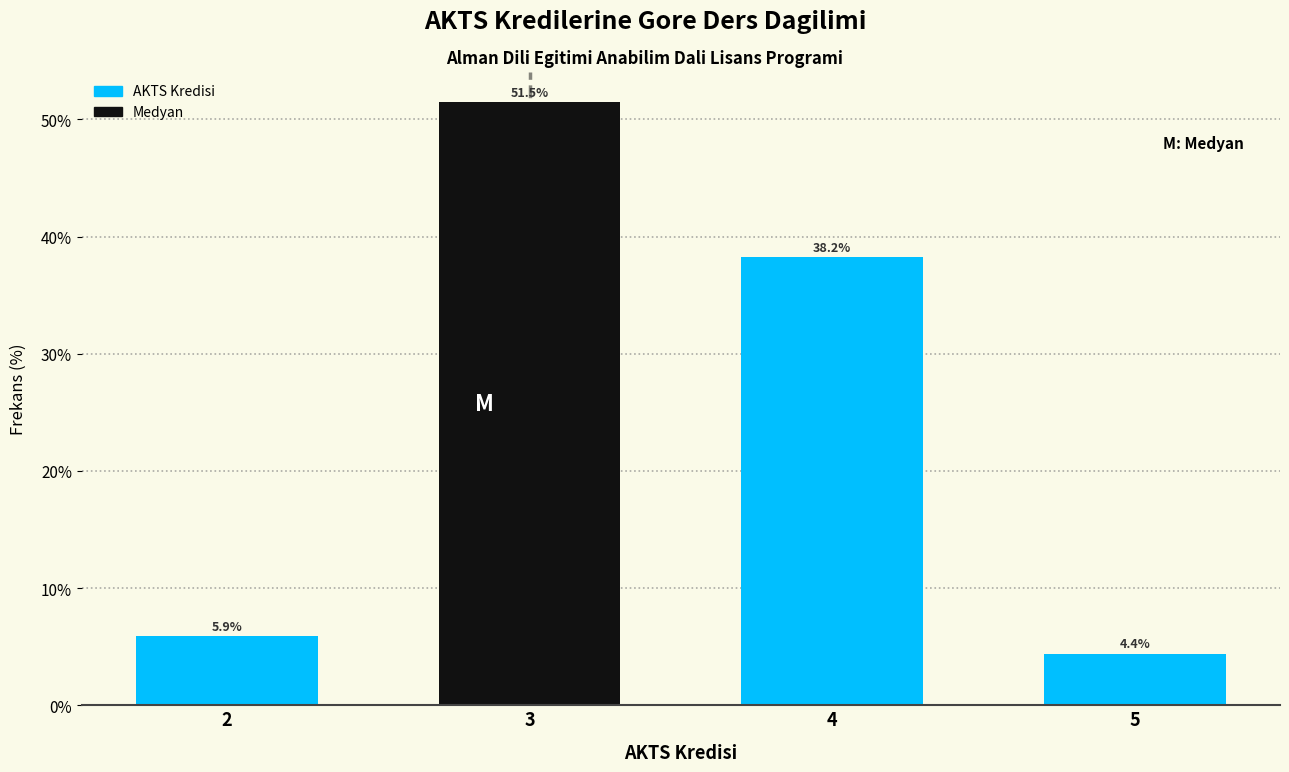

Reading right to left, extract all data points from this chart.

4.4	38.2	51.5	5.9